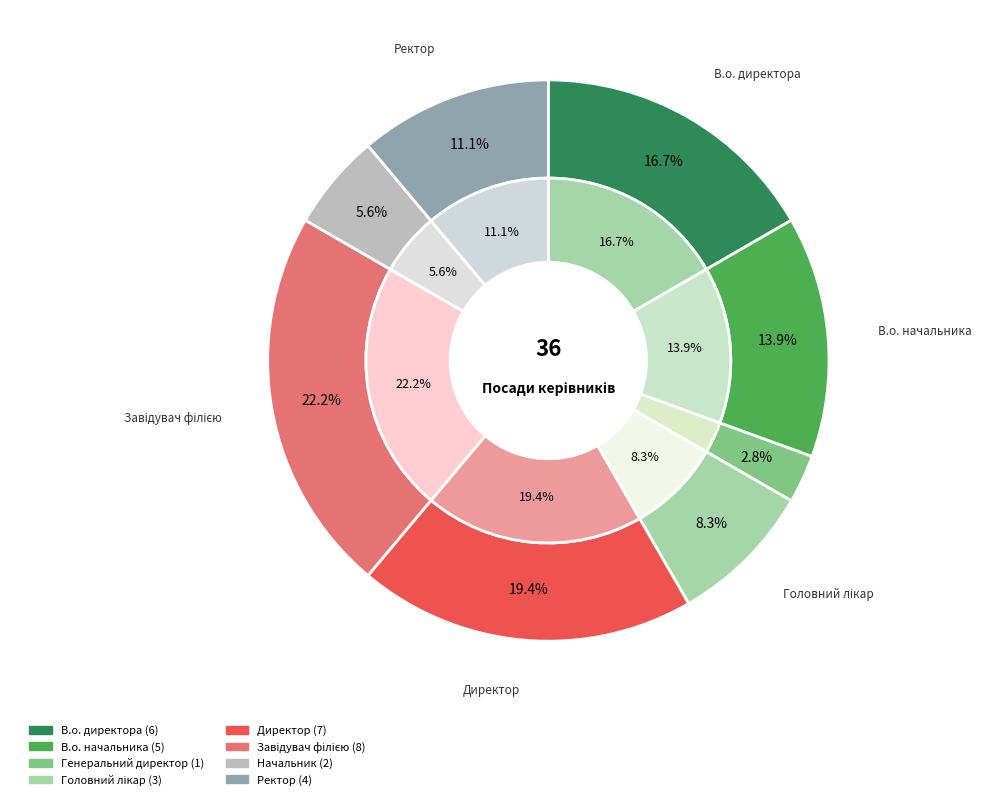

True or false: Завідувач філією accounts for 22% of the total.

True